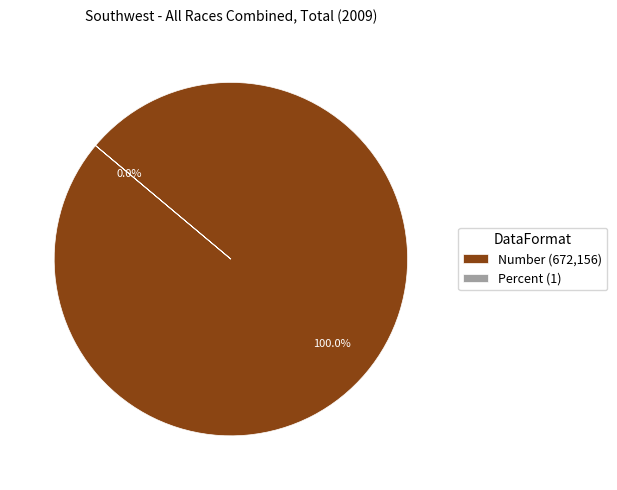

Is there any slice that represents more than half of the pie?

Yes